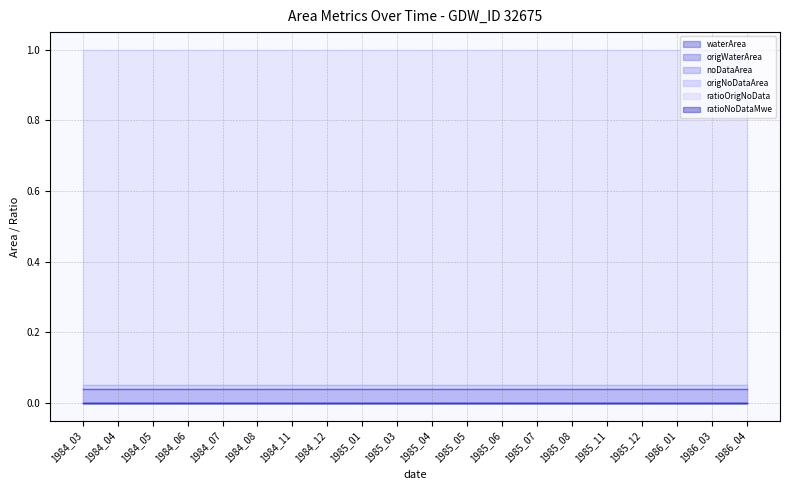

How many categories are shown in the chart?

20